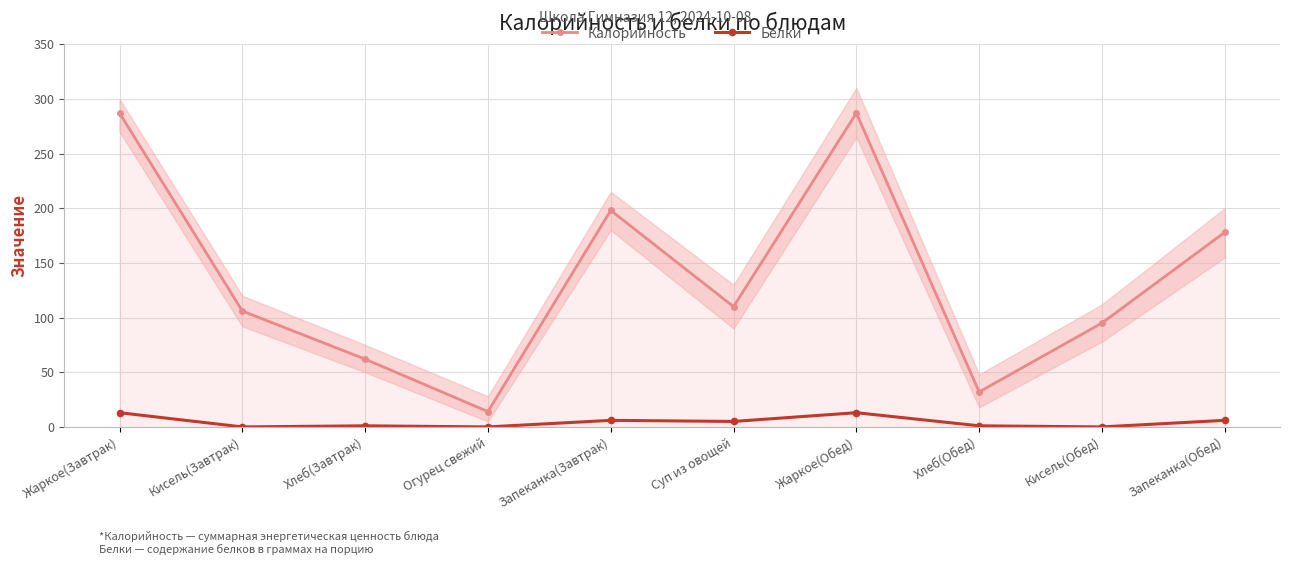

Reading right to left, list all the values displayed in this chart.

Калорийность: 178	95	32	287	110	198	14	62	106	287
Белки: 6	0	1	13	5	6	0	1	0	13